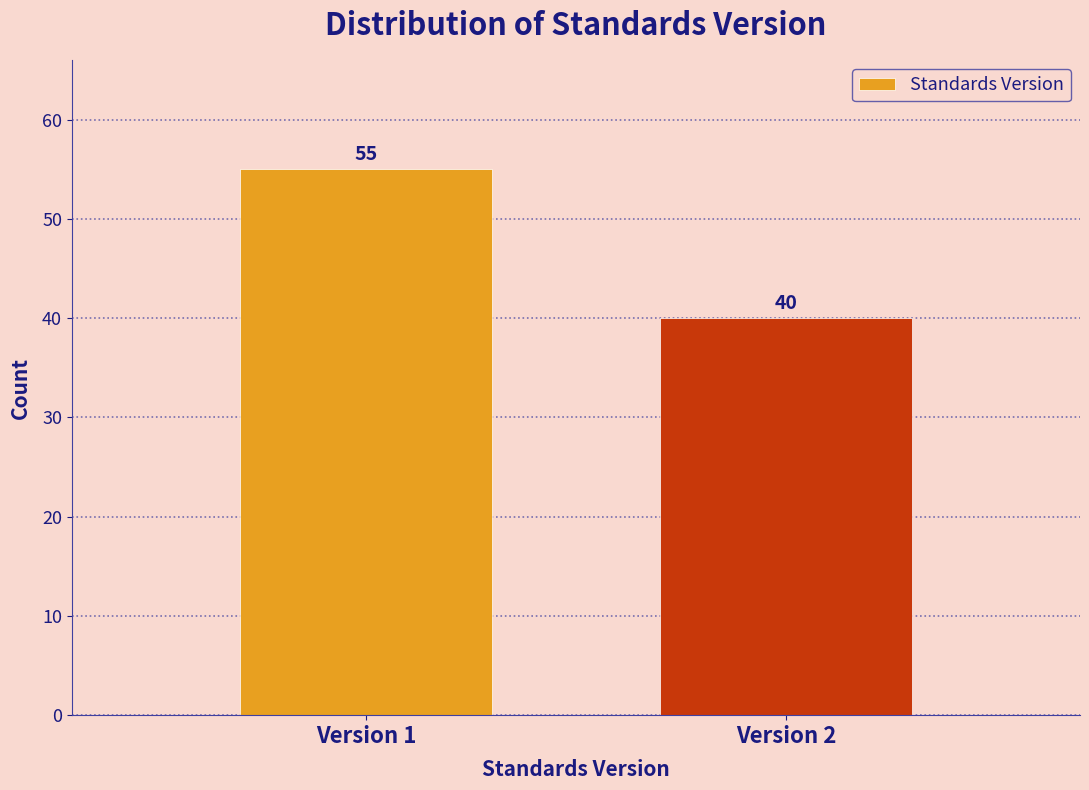

Reading left to right, list all the values displayed in this chart.

55	40